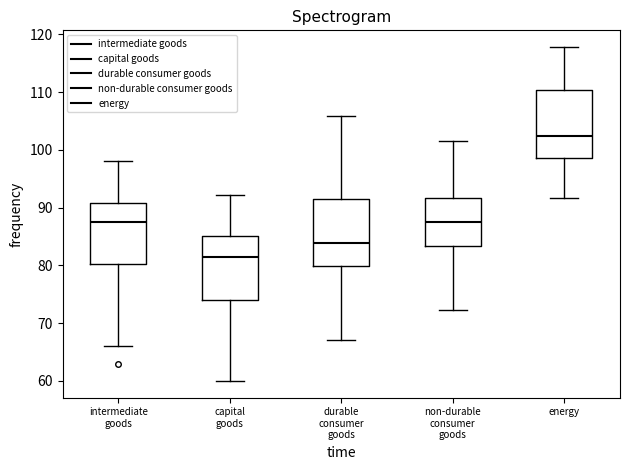

Reading left to right, read every box against the y-axis: the position of its median line, the range the box covers, and the ends of its whiskers. The values are not printed on the chart, so give them approximately, as read against the axis.

intermediate goods: median 88, box 80 to 91, whiskers 66 to 98
capital goods: median 81, box 74 to 85, whiskers 60 to 92
durable consumer goods: median 84, box 80 to 91, whiskers 67 to 106
non-durable consumer goods: median 88, box 83 to 92, whiskers 72 to 102
energy: median 102, box 99 to 110, whiskers 92 to 118